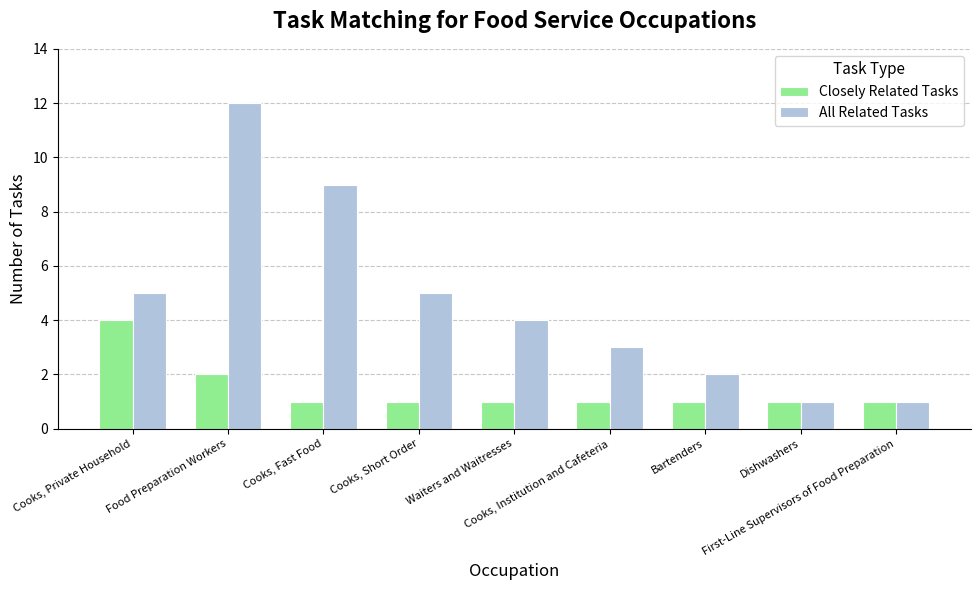

At how many categories does at least one series exceed 10?

1